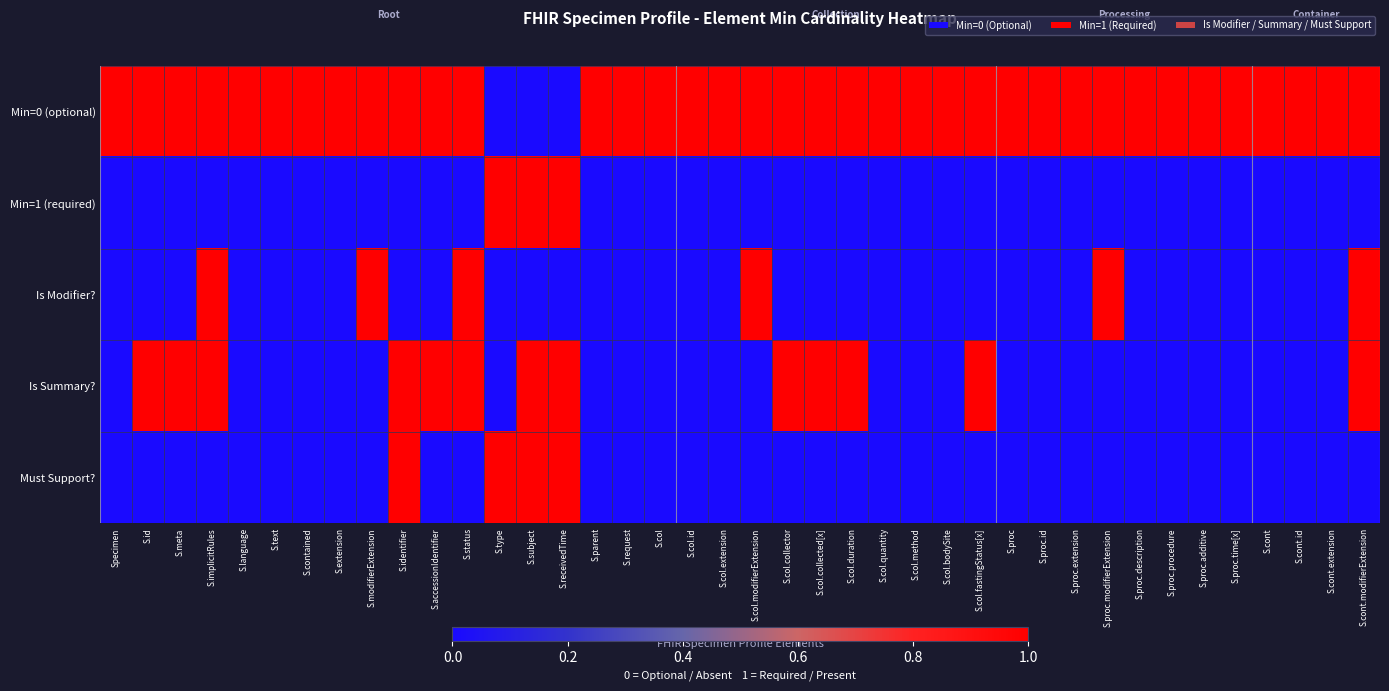

Reading left to right, what are all the values shown in this chart?

Min=0 (optional): Specimen=1	S.id=1	S.meta=1	S.implicitRules=1	S.language=1	S.text=1	S.contained=1	S.extension=1	S.modifierExtension=1	S.identifier=1	S.accessionIdentifier=1	S.status=1	S.type=0	S.subject=0	S.receivedTime=0	S.parent=1	S.request=1	S.col=1	S.col.id=1	S.col.extension=1	S.col.modifierExtension=1	S.col.collector=1	S.col.collected[x]=1	S.col.duration=1	S.col.quantity=1	S.col.method=1	S.col.bodySite=1	S.col.fastingStatus[x]=1	S.proc=1	S.proc.id=1	S.proc.extension=1	S.proc.modifierExtension=1	S.proc.description=1	S.proc.procedure=1	S.proc.additive=1	S.proc.time[x]=1	S.cont=1	S.cont.id=1	S.cont.extension=1	S.cont.modifierExtension=1
Min=1 (required): Specimen=0	S.id=0	S.meta=0	S.implicitRules=0	S.language=0	S.text=0	S.contained=0	S.extension=0	S.modifierExtension=0	S.identifier=0	S.accessionIdentifier=0	S.status=0	S.type=1	S.subject=1	S.receivedTime=1	S.parent=0	S.request=0	S.col=0	S.col.id=0	S.col.extension=0	S.col.modifierExtension=0	S.col.collector=0	S.col.collected[x]=0	S.col.duration=0	S.col.quantity=0	S.col.method=0	S.col.bodySite=0	S.col.fastingStatus[x]=0	S.proc=0	S.proc.id=0	S.proc.extension=0	S.proc.modifierExtension=0	S.proc.description=0	S.proc.procedure=0	S.proc.additive=0	S.proc.time[x]=0	S.cont=0	S.cont.id=0	S.cont.extension=0	S.cont.modifierExtension=0
Is Modifier?: Specimen=0	S.id=0	S.meta=0	S.implicitRules=1	S.language=0	S.text=0	S.contained=0	S.extension=0	S.modifierExtension=1	S.identifier=0	S.accessionIdentifier=0	S.status=1	S.type=0	S.subject=0	S.receivedTime=0	S.parent=0	S.request=0	S.col=0	S.col.id=0	S.col.extension=0	S.col.modifierExtension=1	S.col.collector=0	S.col.collected[x]=0	S.col.duration=0	S.col.quantity=0	S.col.method=0	S.col.bodySite=0	S.col.fastingStatus[x]=0	S.proc=0	S.proc.id=0	S.proc.extension=0	S.proc.modifierExtension=1	S.proc.description=0	S.proc.procedure=0	S.proc.additive=0	S.proc.time[x]=0	S.cont=0	S.cont.id=0	S.cont.extension=0	S.cont.modifierExtension=1
Is Summary?: Specimen=0	S.id=1	S.meta=1	S.implicitRules=1	S.language=0	S.text=0	S.contained=0	S.extension=0	S.modifierExtension=0	S.identifier=1	S.accessionIdentifier=1	S.status=1	S.type=0	S.subject=1	S.receivedTime=1	S.parent=0	S.request=0	S.col=0	S.col.id=0	S.col.extension=0	S.col.modifierExtension=0	S.col.collector=1	S.col.collected[x]=1	S.col.duration=1	S.col.quantity=0	S.col.method=0	S.col.bodySite=0	S.col.fastingStatus[x]=1	S.proc=0	S.proc.id=0	S.proc.extension=0	S.proc.modifierExtension=0	S.proc.description=0	S.proc.procedure=0	S.proc.additive=0	S.proc.time[x]=0	S.cont=0	S.cont.id=0	S.cont.extension=0	S.cont.modifierExtension=1
Must Support?: Specimen=0	S.id=0	S.meta=0	S.implicitRules=0	S.language=0	S.text=0	S.contained=0	S.extension=0	S.modifierExtension=0	S.identifier=1	S.accessionIdentifier=0	S.status=0	S.type=1	S.subject=1	S.receivedTime=1	S.parent=0	S.request=0	S.col=0	S.col.id=0	S.col.extension=0	S.col.modifierExtension=0	S.col.collector=0	S.col.collected[x]=0	S.col.duration=0	S.col.quantity=0	S.col.method=0	S.col.bodySite=0	S.col.fastingStatus[x]=0	S.proc=0	S.proc.id=0	S.proc.extension=0	S.proc.modifierExtension=0	S.proc.description=0	S.proc.procedure=0	S.proc.additive=0	S.proc.time[x]=0	S.cont=0	S.cont.id=0	S.cont.extension=0	S.cont.modifierExtension=0